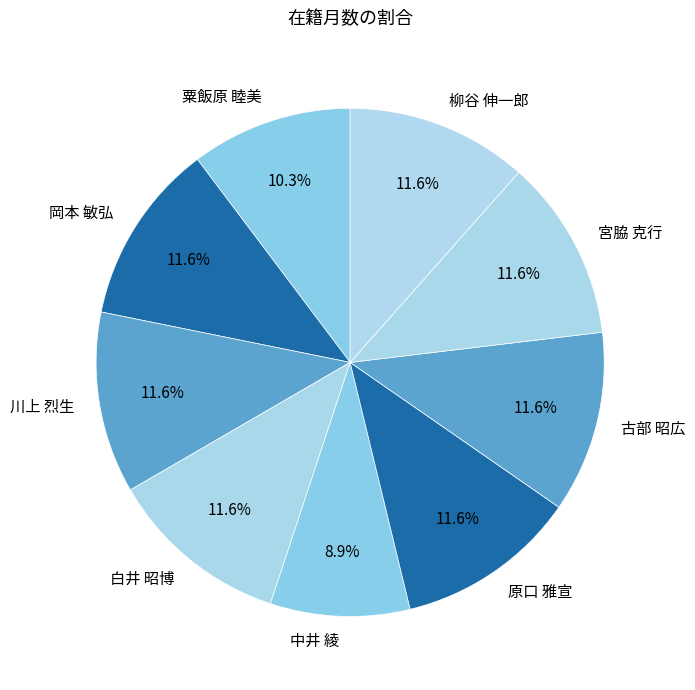

True or false: 岡本 敏弘 accounts for 22% of the total.

False